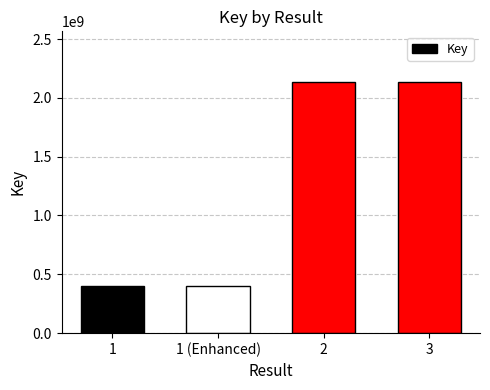

What is the label of the 3rd bar from the right?

1 (Enhanced)